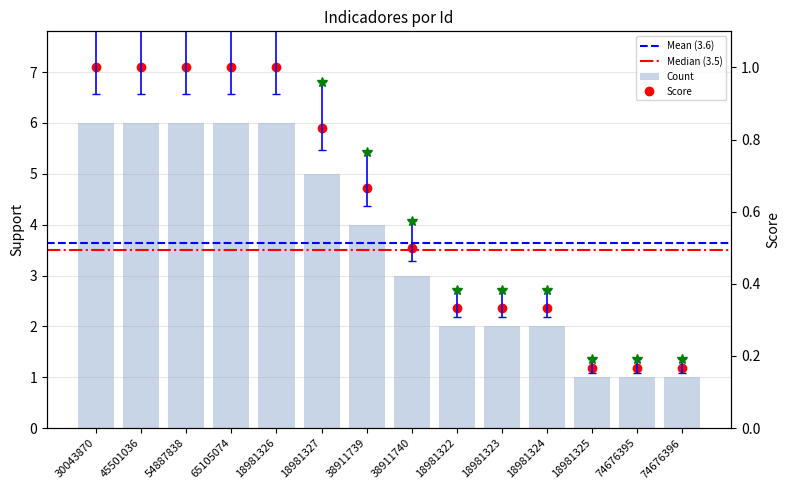

What is the minimum value shown in the chart?

0.2